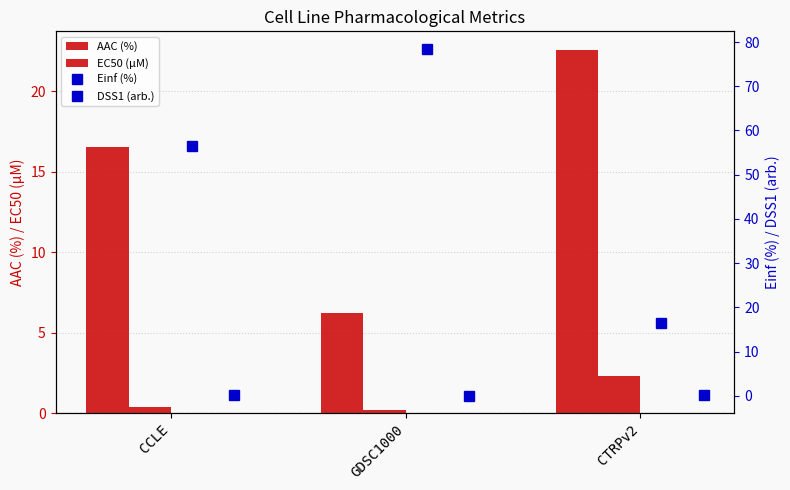

What is the approximate value of AAC (%) at CTRPv2?

22.6